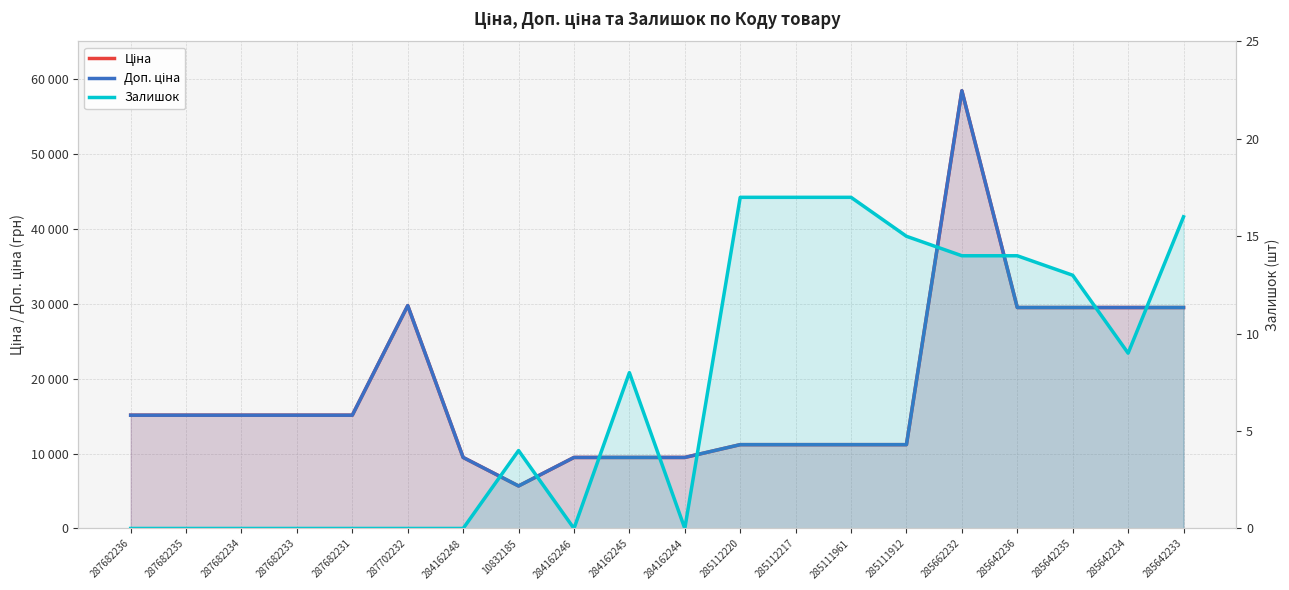

Which has a higher value, 287682233 or 285112220?

287682233